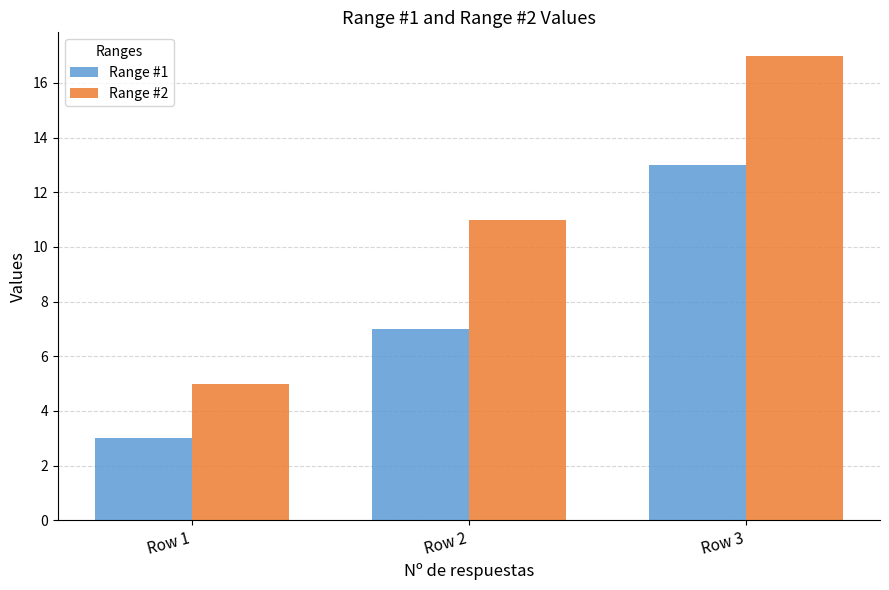

How many values in the Range #1 series are below 7?

1